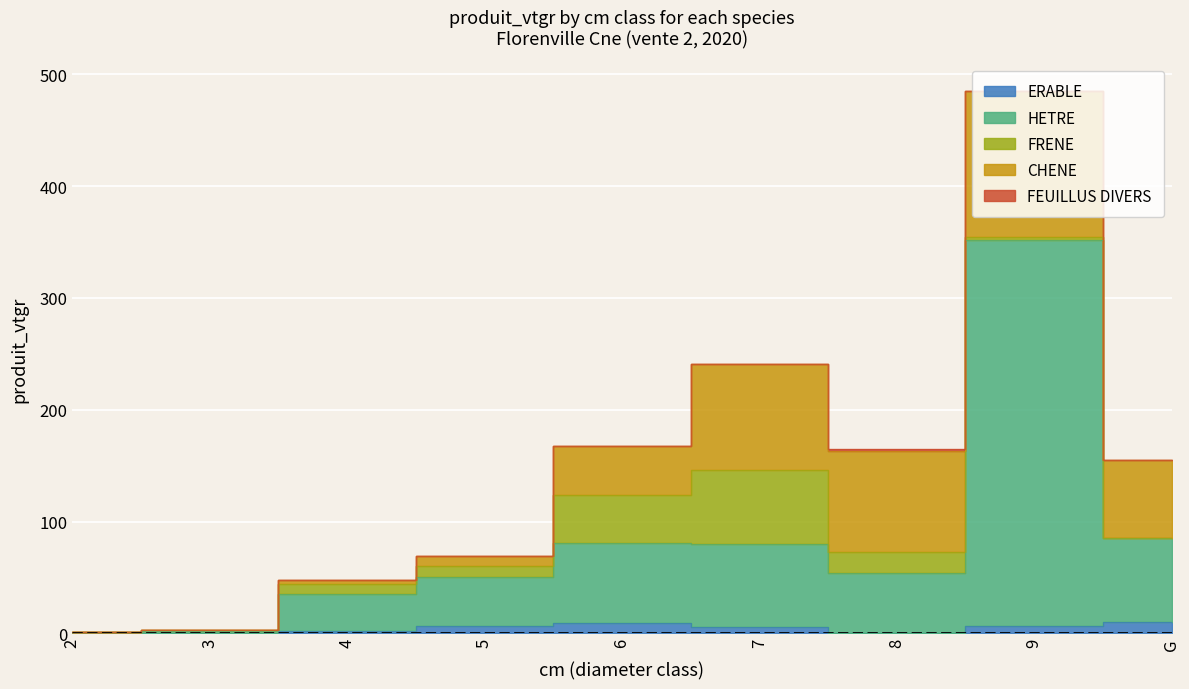

Which category has the highest value in the FRENE series?

7